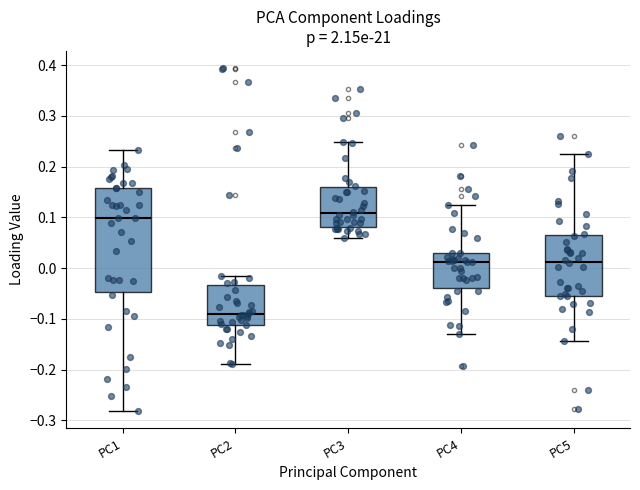

Reading left to right, transcribe this box plot: for each box, give where its median line is, the range the box spans, and where its two whiskers end, as read against the y-axis. The values are not printed on the chart, so give them approximately, as read against the axis.

PC1: median 0.10, box -0.05 to 0.16, whiskers -0.28 to 0.23
PC2: median -0.09, box -0.11 to -0.03, whiskers -0.19 to -0.02
PC3: median 0.11, box 0.08 to 0.16, whiskers 0.06 to 0.25
PC4: median 0.01, box -0.04 to 0.03, whiskers -0.13 to 0.12
PC5: median 0.01, box -0.05 to 0.07, whiskers -0.14 to 0.22